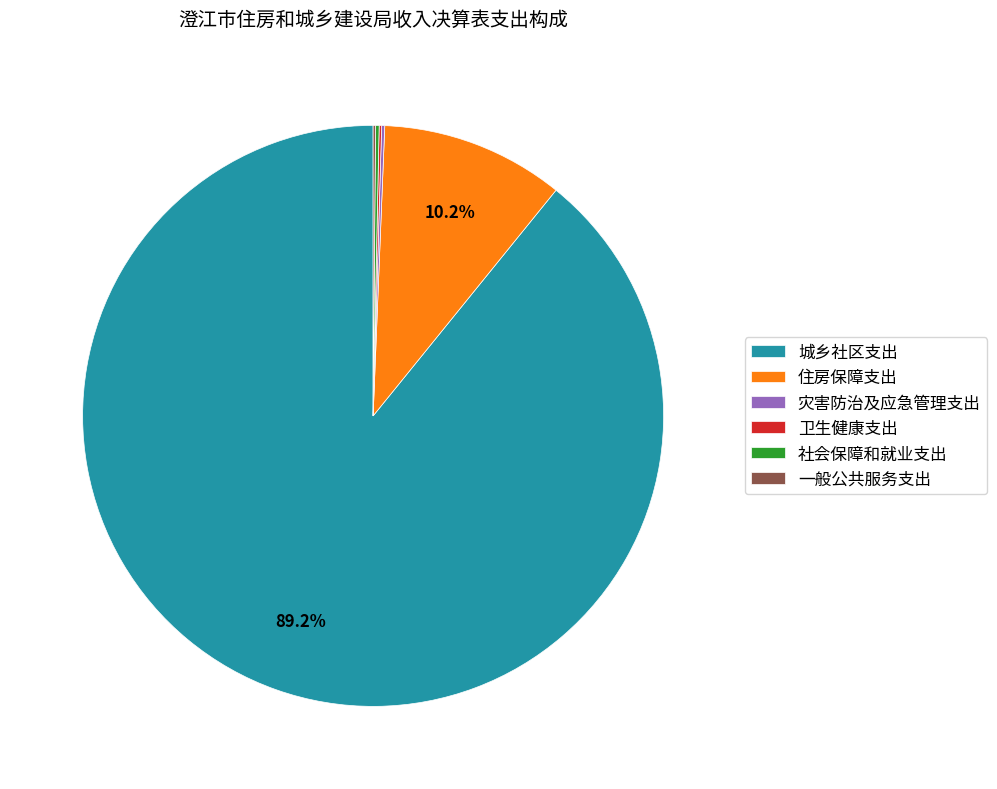

Which slice represents more than half of the pie?

城乡社区支出